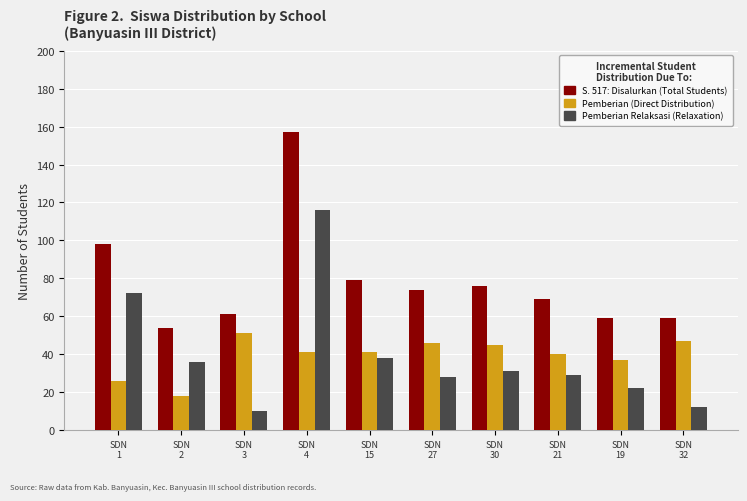

Count the number of data series in this chart.

3